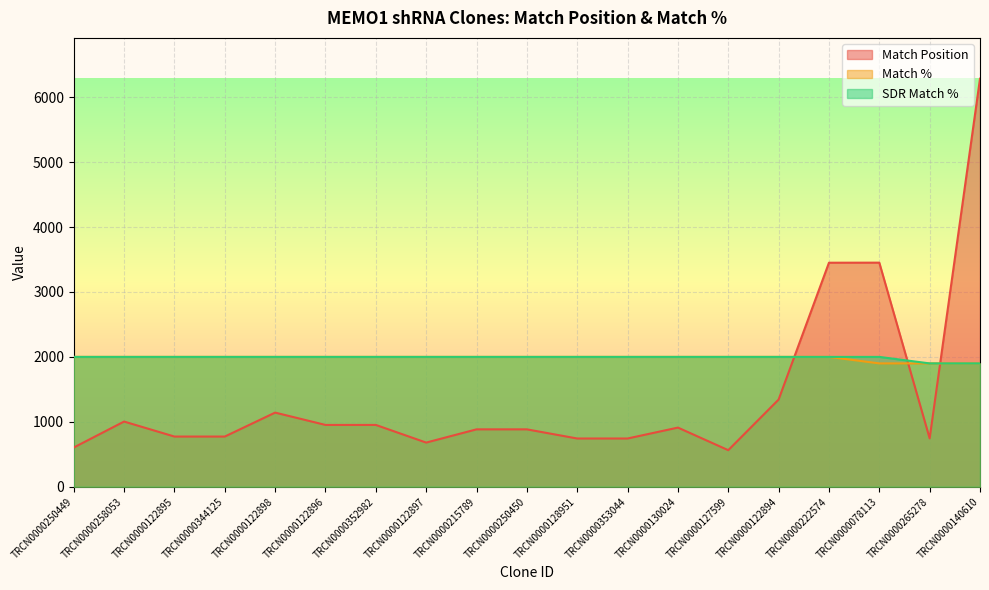

How many interior local valleys does the Match Position series have?

3